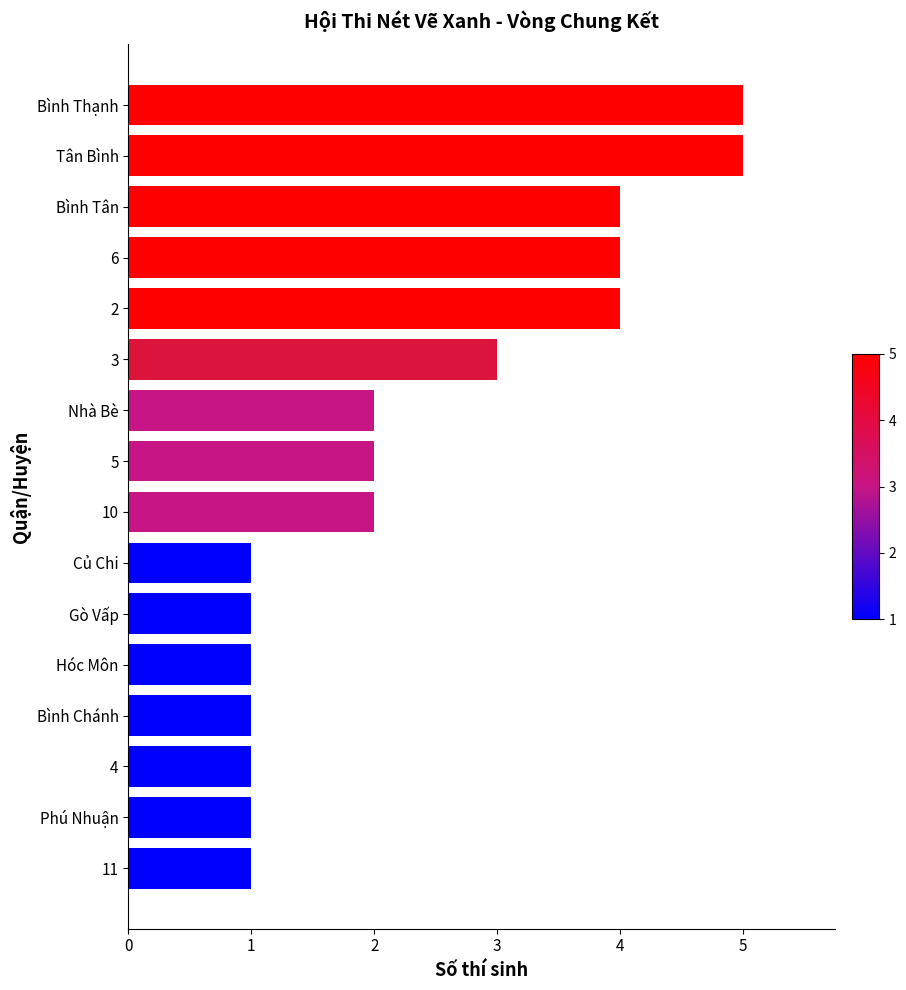

True or false: the data shows 5 at 10.

False